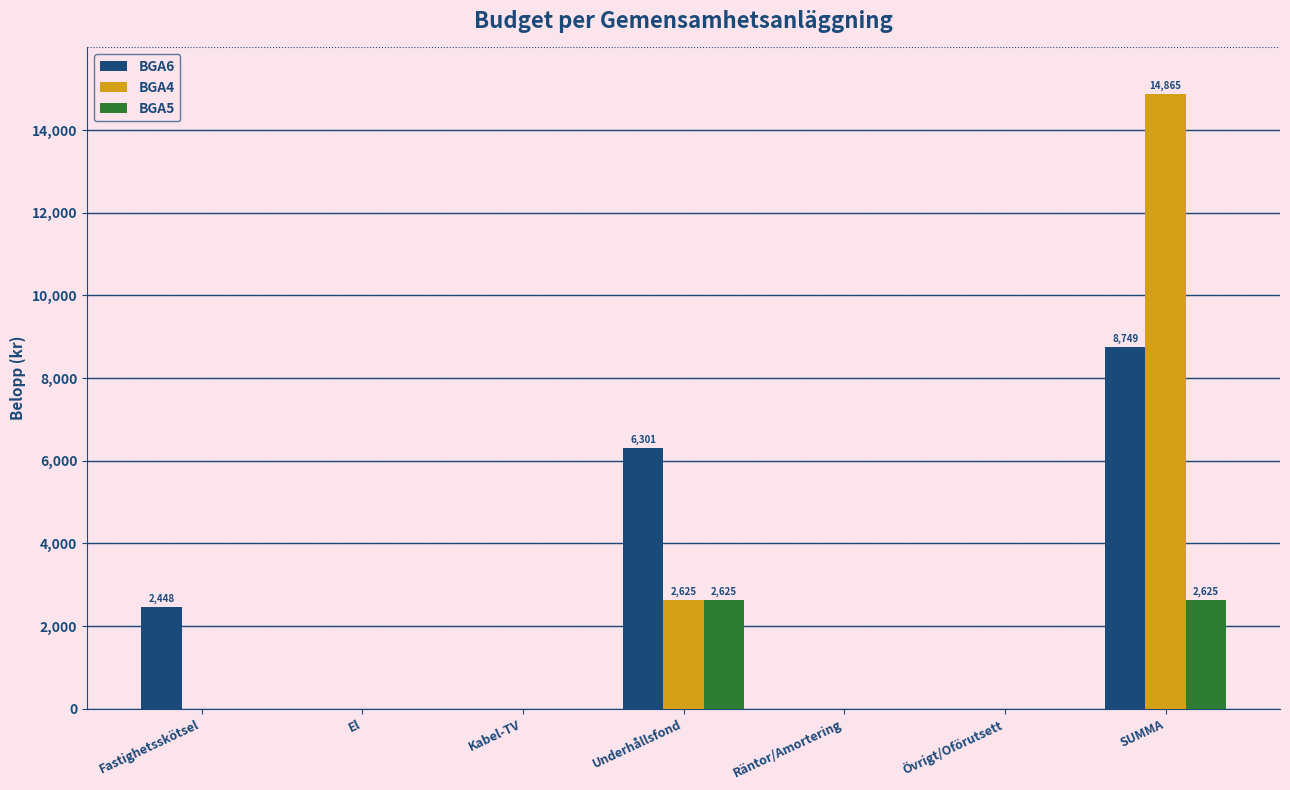

The BGA4 series shows 4258 at Underhållsfond. True or false?

False